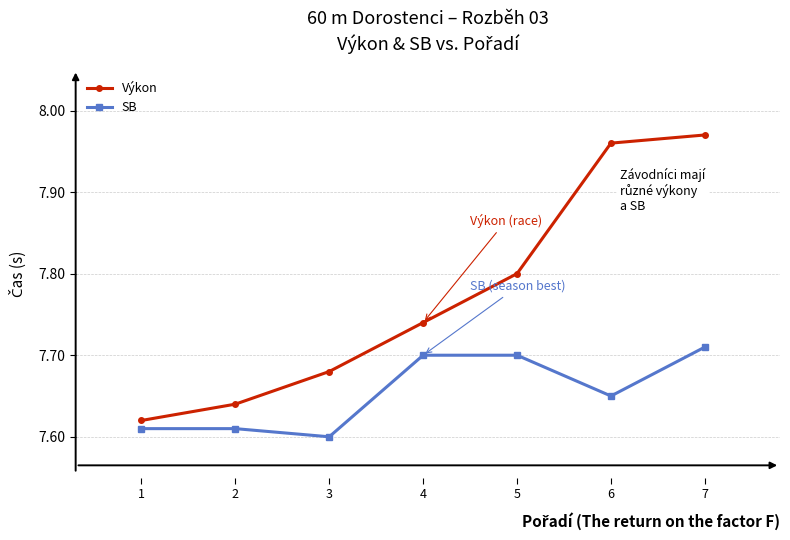

At which label does Výkon reach its minimum?

1